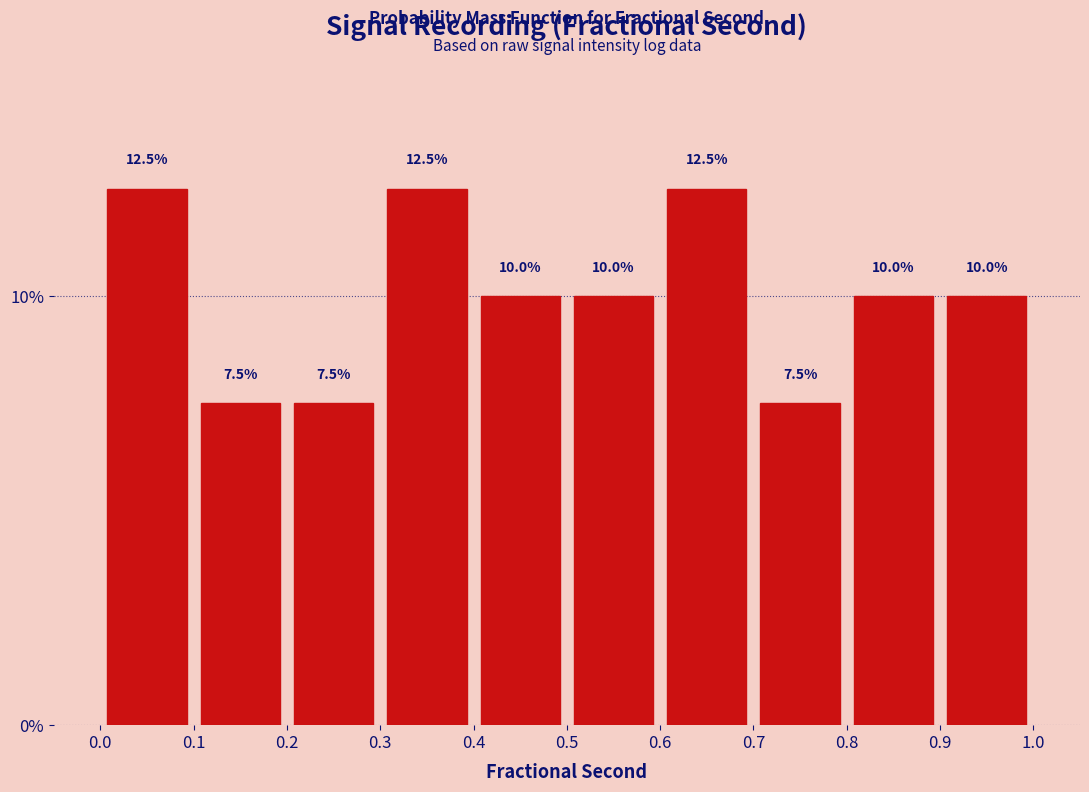

Reading left to right, list every bar in this chart as the range it spans on the x-axis followed by its height.

0.0 to 0.1: 12.5
0.1 to 0.2: 7.5
0.2 to 0.3: 7.5
0.3 to 0.4: 12.5
0.4 to 0.5: 10.0
0.5 to 0.6: 10.0
0.6 to 0.7: 12.5
0.7 to 0.8: 7.5
0.8 to 0.9: 10.0
0.9 to 1.0: 10.0